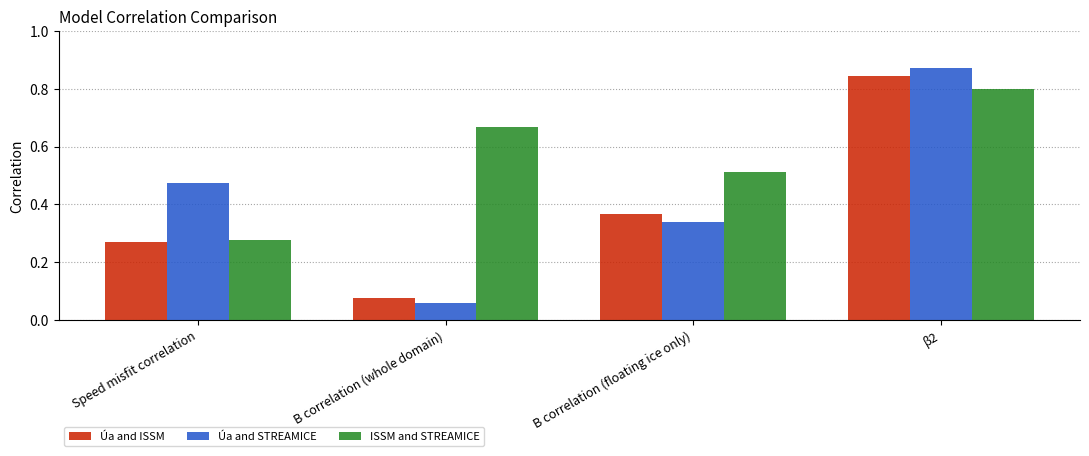

Between Speed misfit correlation and B correlation (floating ice only), which series saw the biggest shift?

ISSM and STREAMICE